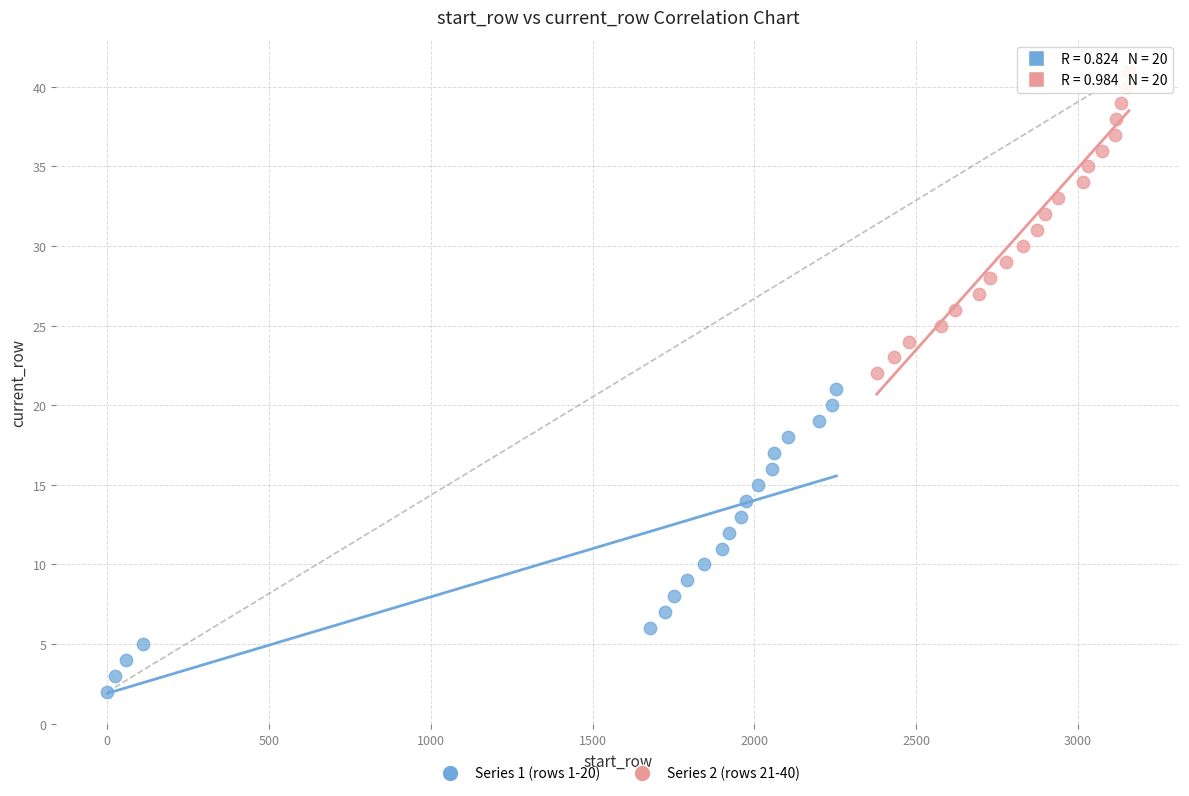

Which series reaches the minimum Y coordinate?

Series 1 (rows 1-20)